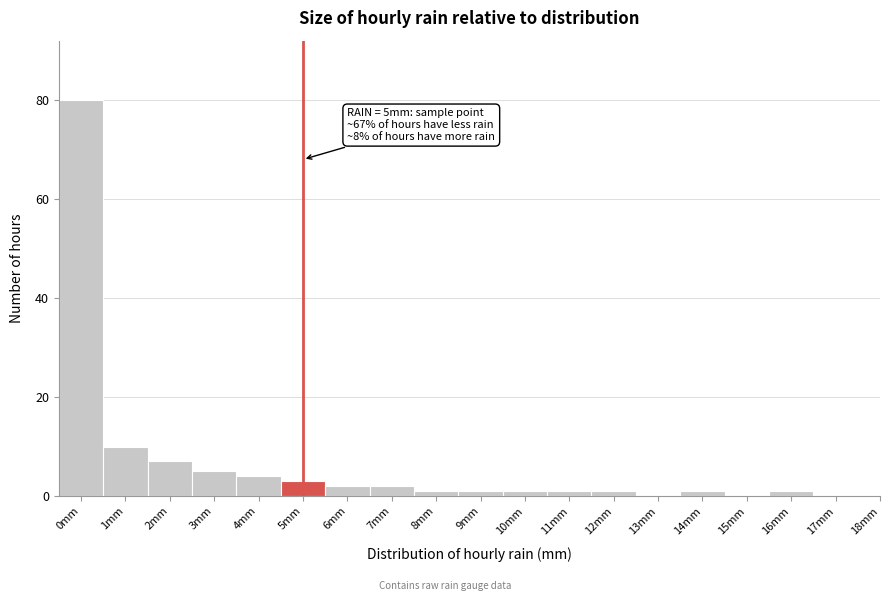

Reading left to right, list all the values displayed in this chart.

0mm=80	1mm=10	2mm=7	3mm=5	4mm=4	5mm=3	6mm=2	7mm=2	8mm=1	9mm=1	10mm=1	11mm=1	12mm=1	13mm=0	14mm=1	15mm=0	16mm=1	17mm=0	18mm=0